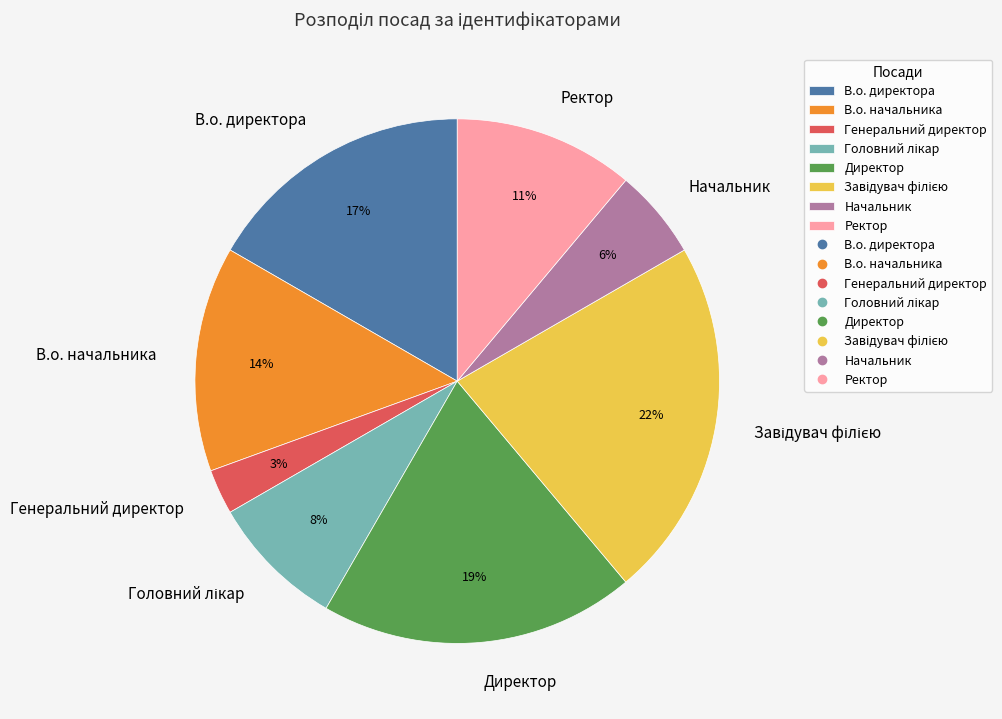

What percentage is the Генеральний директор slice, to the nearest percent?

3%